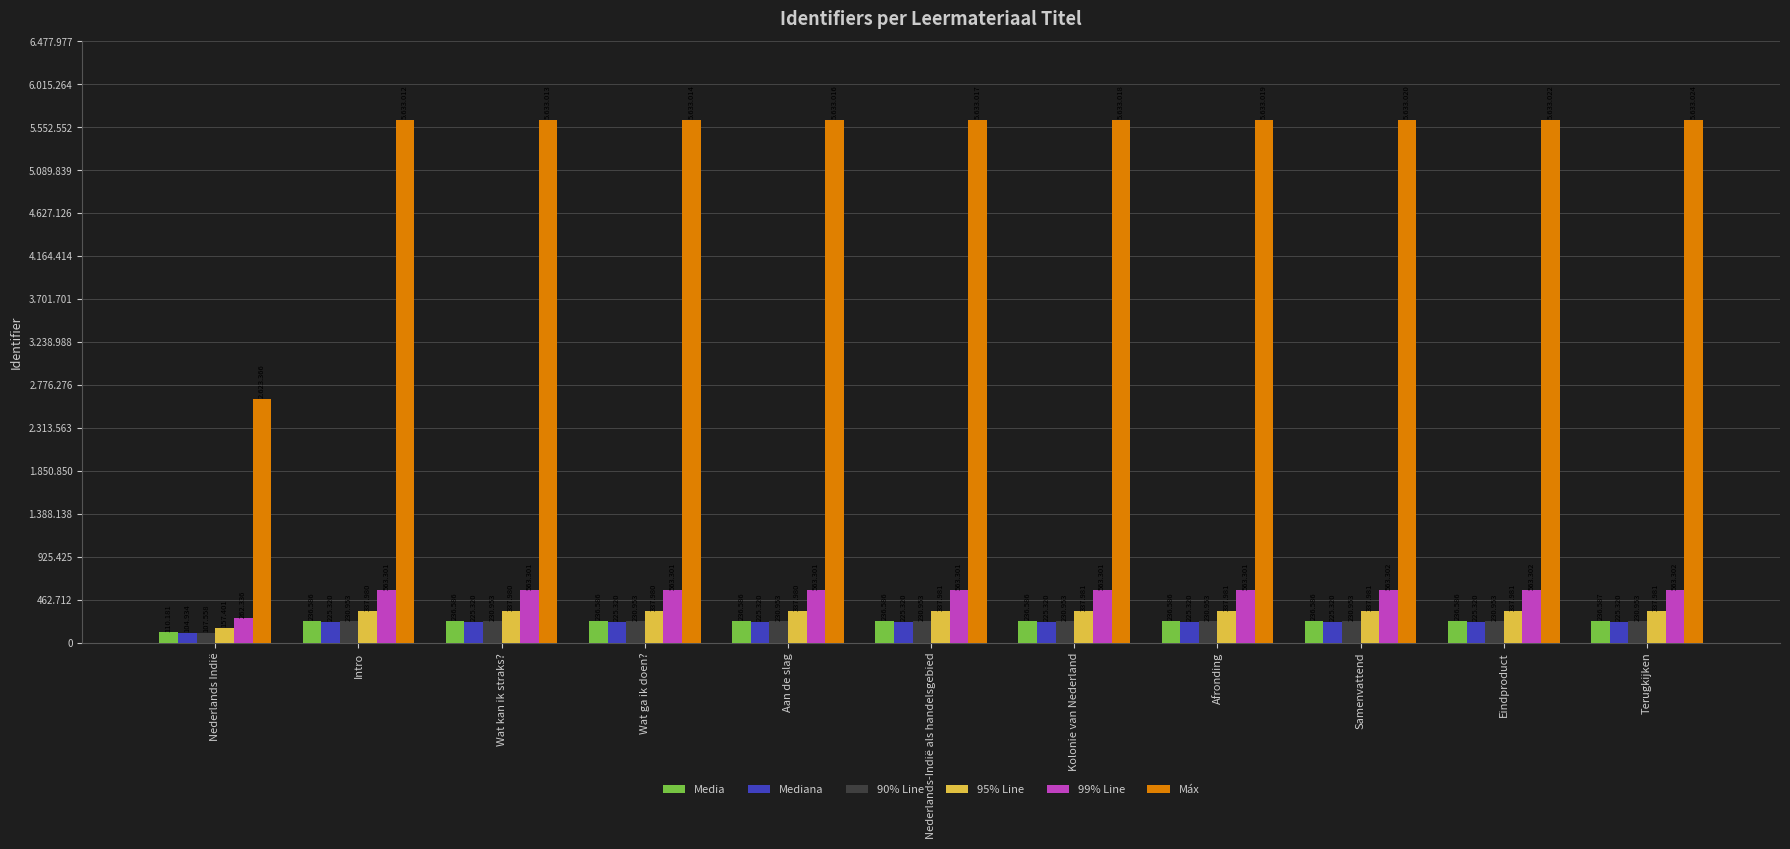

What are all the series names shown in the legend?

Media, Mediana, 90% Line, 95% Line, 99% Line, Máx